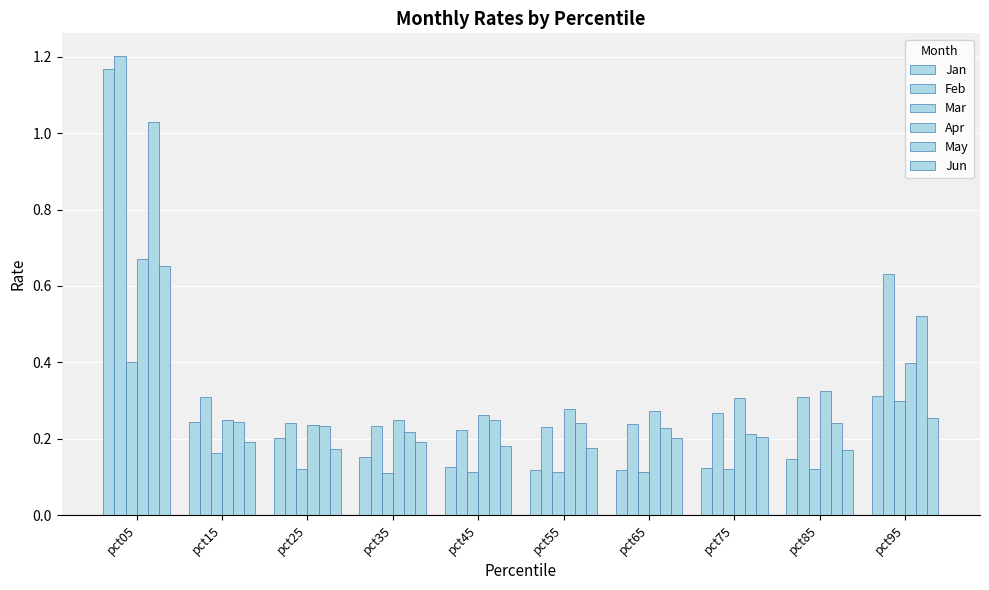

How many categories are shown in the chart?

10